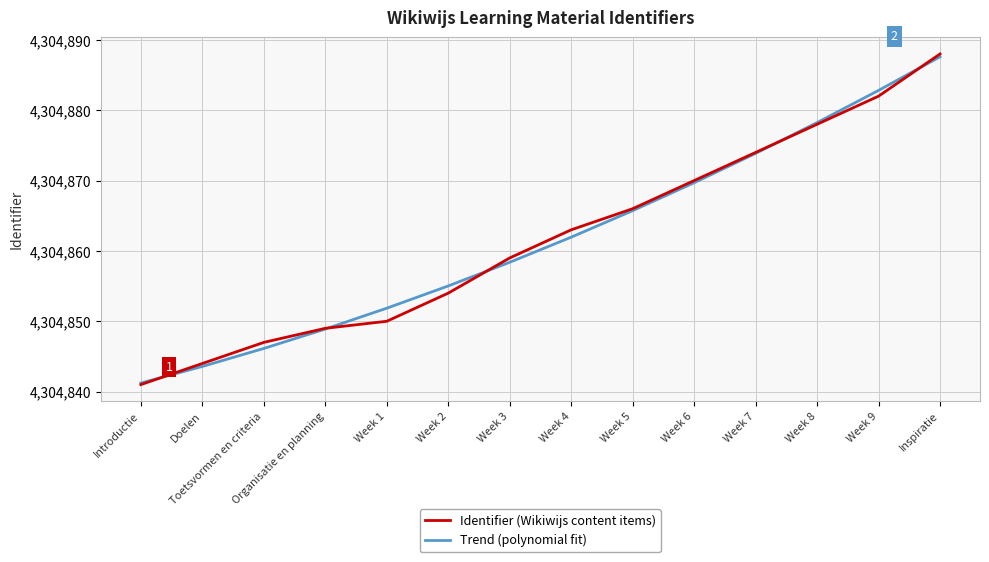

What position from the right is Toetsvormen en criteria?

12